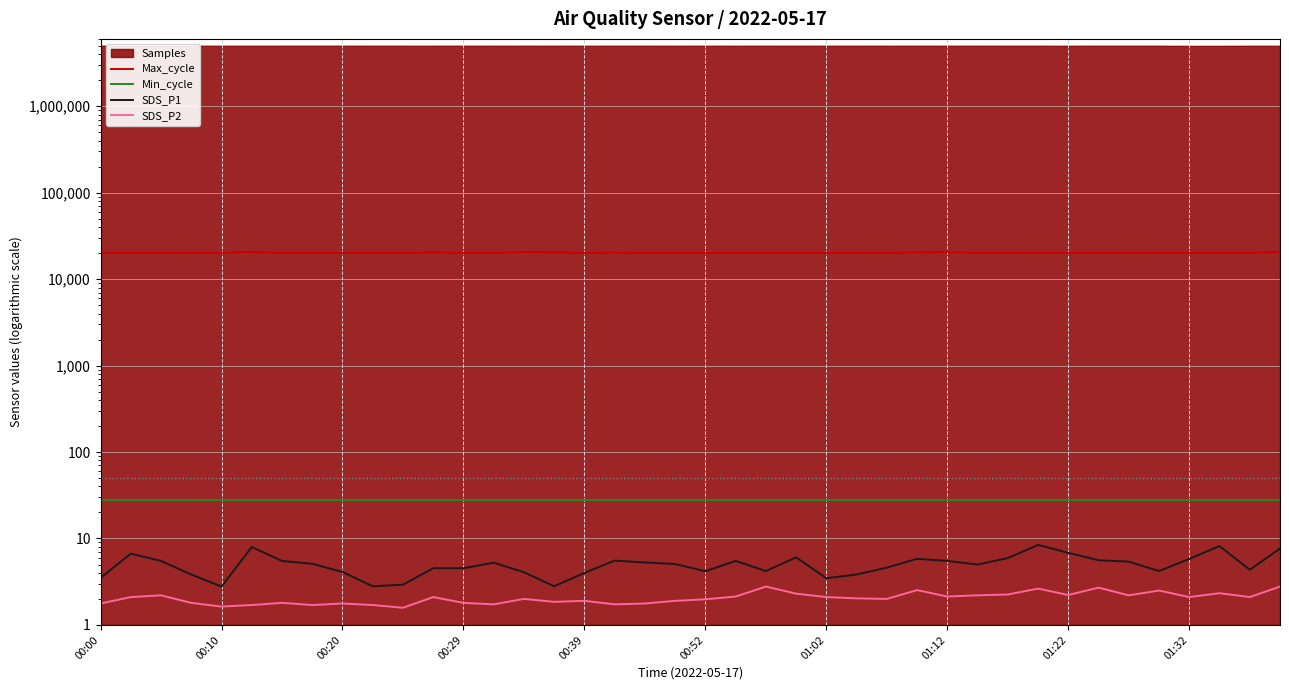

What is the difference between the highest and lowest values at 26?

20016.0